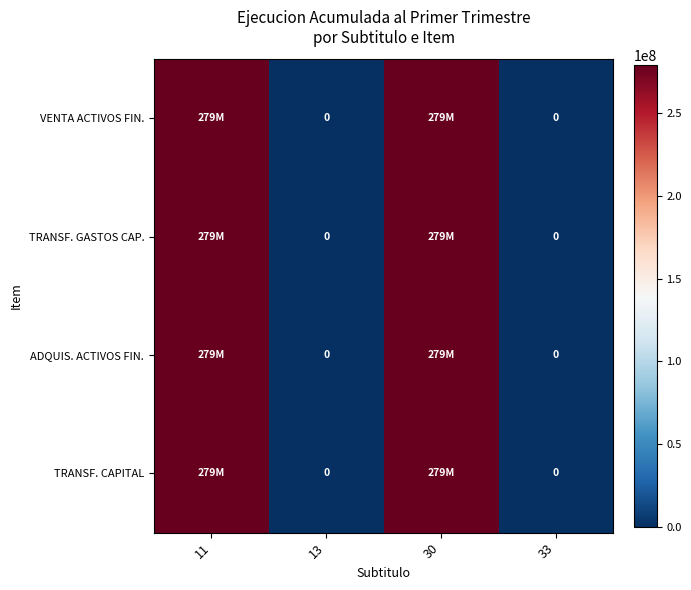

How many categories are shown in the chart?

4